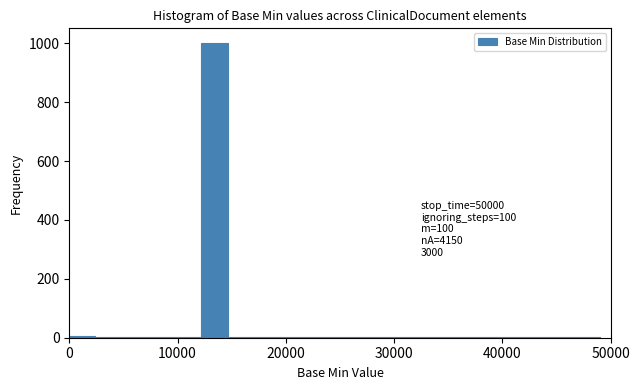

Around what value on the x-axis is the tallest bar? Give the approximate position of its centre, as read against the axis.

13000